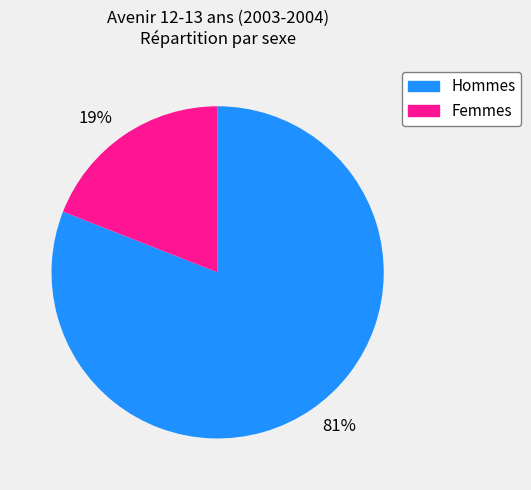

Count the number of slices in the pie.

2